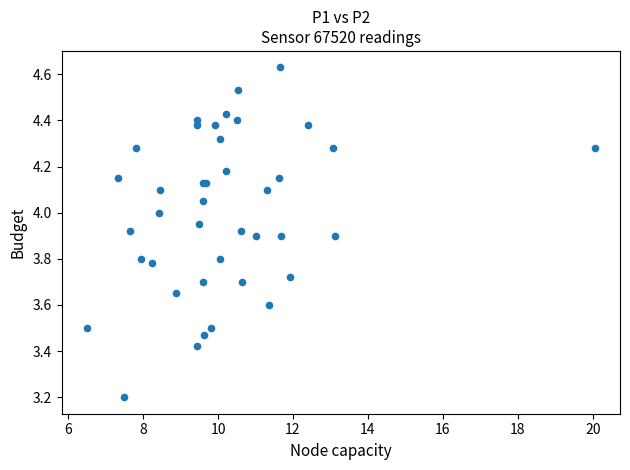

What Y value in the scatter plot is closest to 3?

3.2